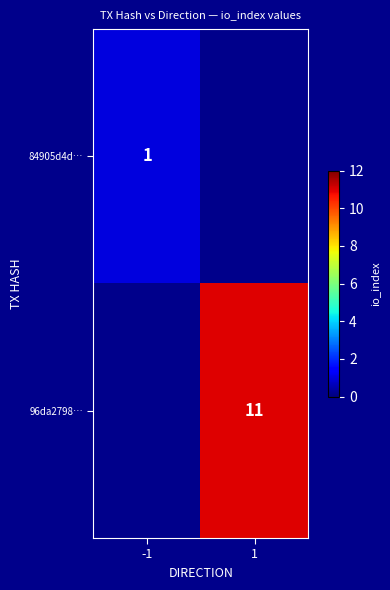

Which category has the highest value across all series?

1